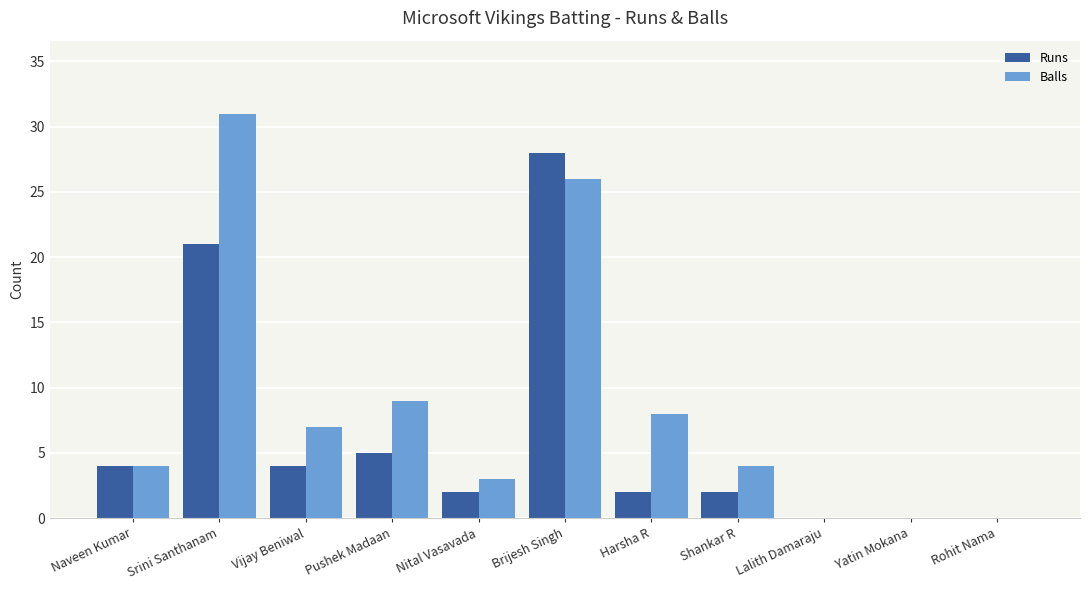

Which series has the largest range (max minus min)?

Balls